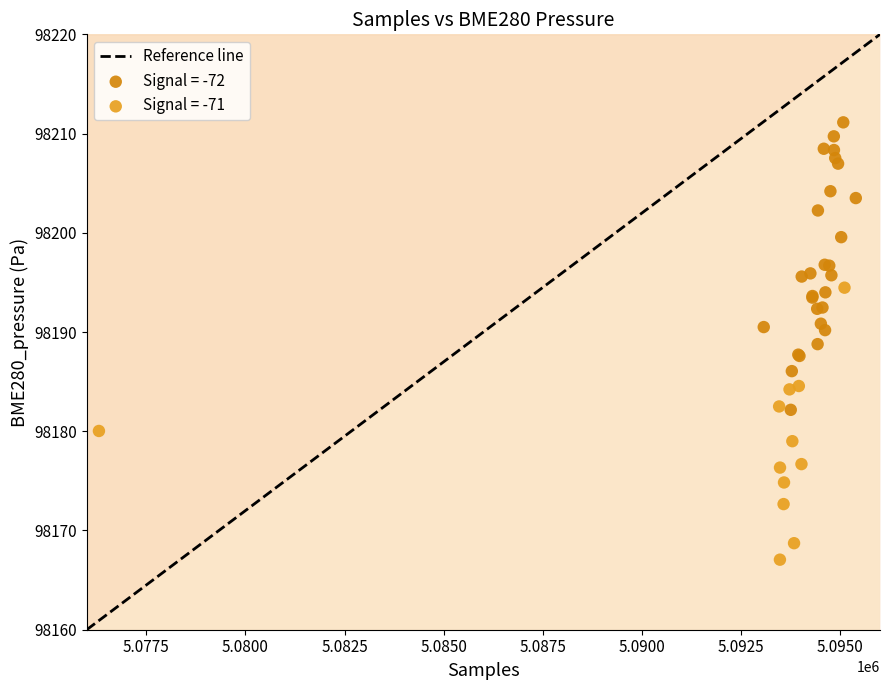

Which series reaches the minimum Y coordinate?

Signal = -71